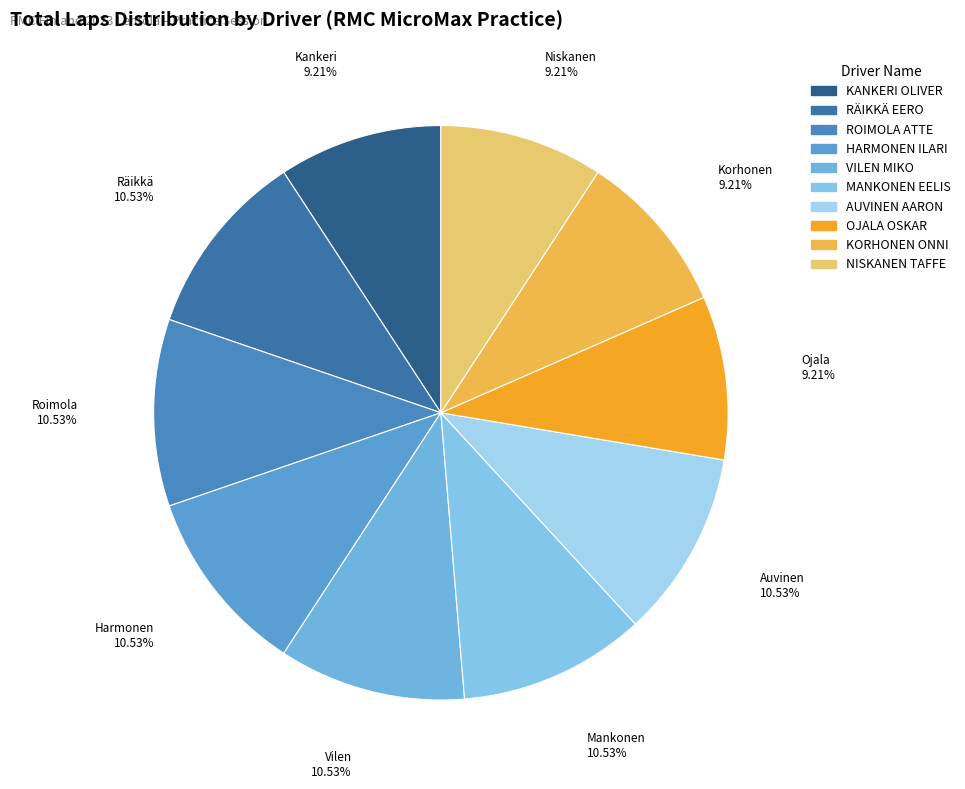

Combined, what portion of the pie is RÄIKKÄ EERO and HARMONEN ILARI?

21.1%